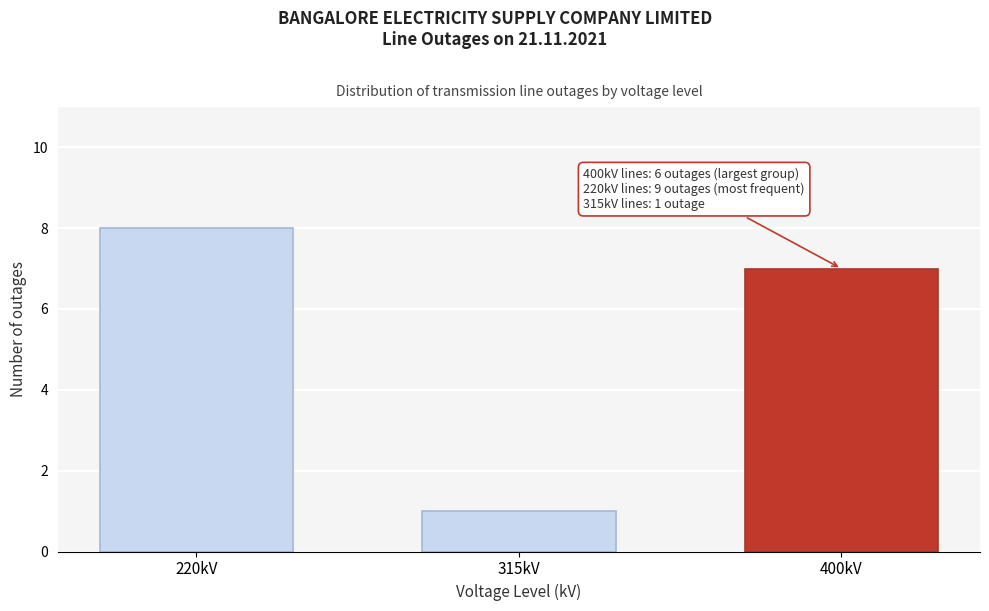

Reading right to left, extract all data points from this chart.

7	1	8